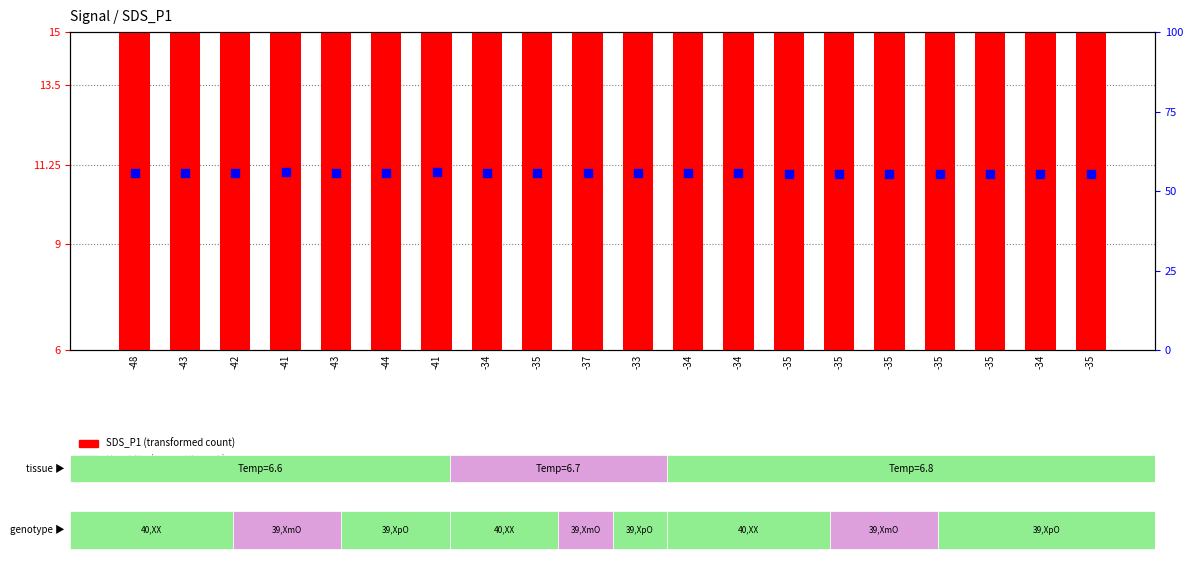

Is the value of Humidity (percentile rank) at -35 greater than the value of SDS_P1 (transformed count) at -33?

Yes